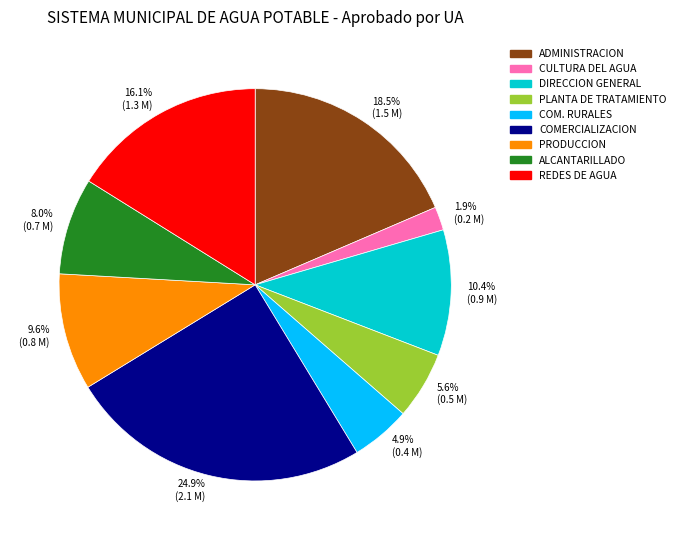

Which slice is the largest?

COMERCIALIZACION